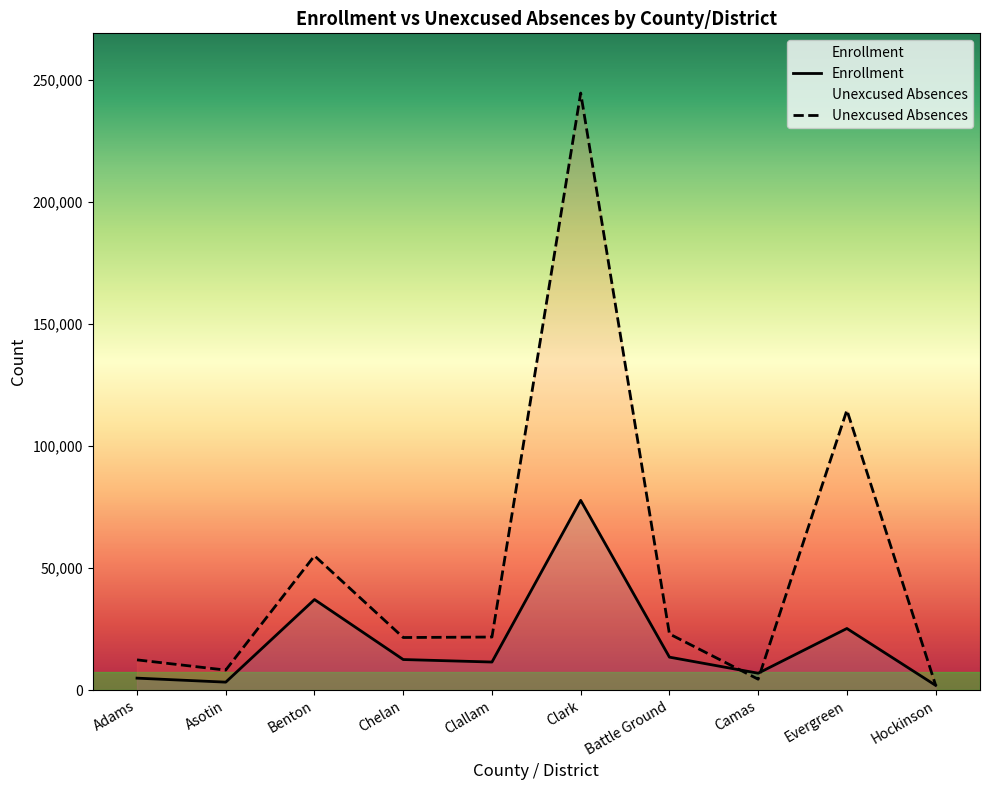

At which label does Enrollment first exceed 12504?

Benton